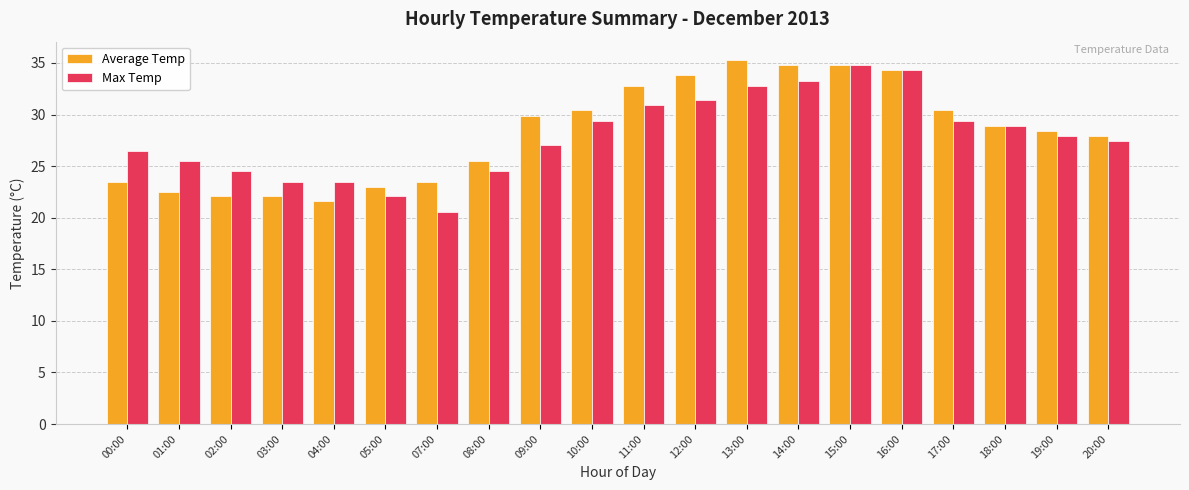

At which category does the chart reach its minimum across all series?

07:00